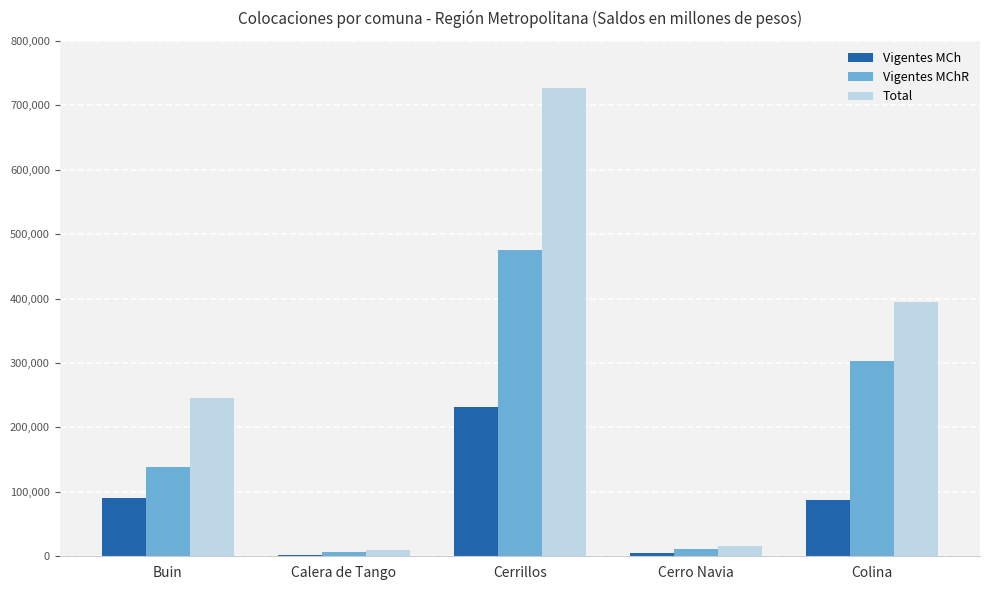

Which series changed the most between Cerro Navia and Colina?

Total